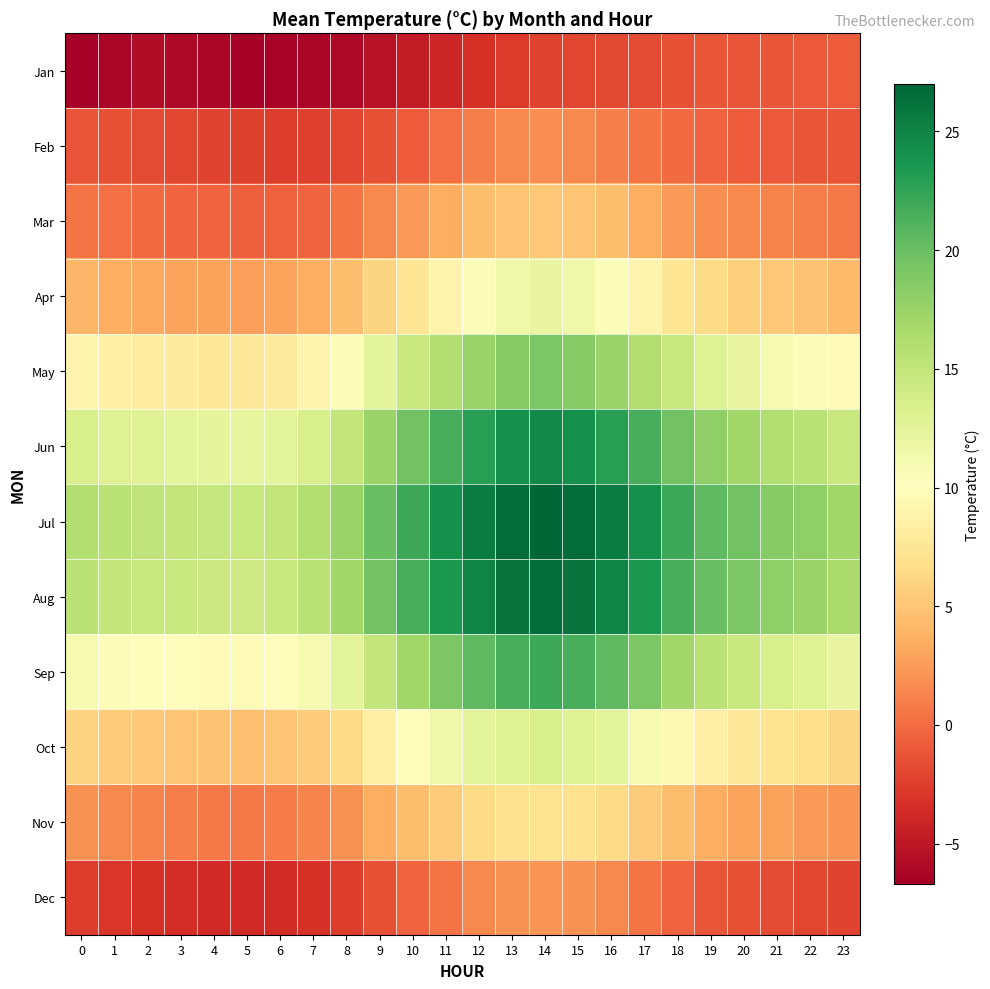

List the series in order of their peak value, highest first.

Jul, Aug, Jun, Sep, May, Oct, Apr, Nov, Mar, Dec, Feb, Jan